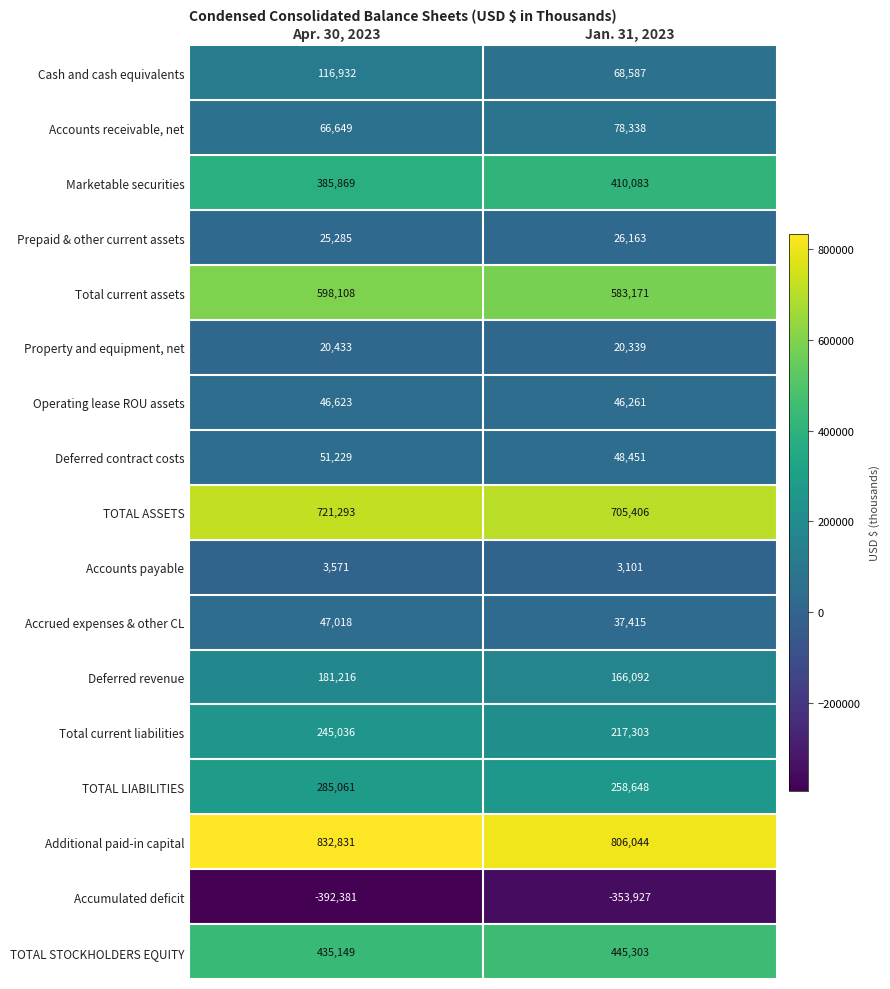

Which series changed the most between Apr. 30, 2023 and Jan. 31, 2023?

Cash and cash equivalents